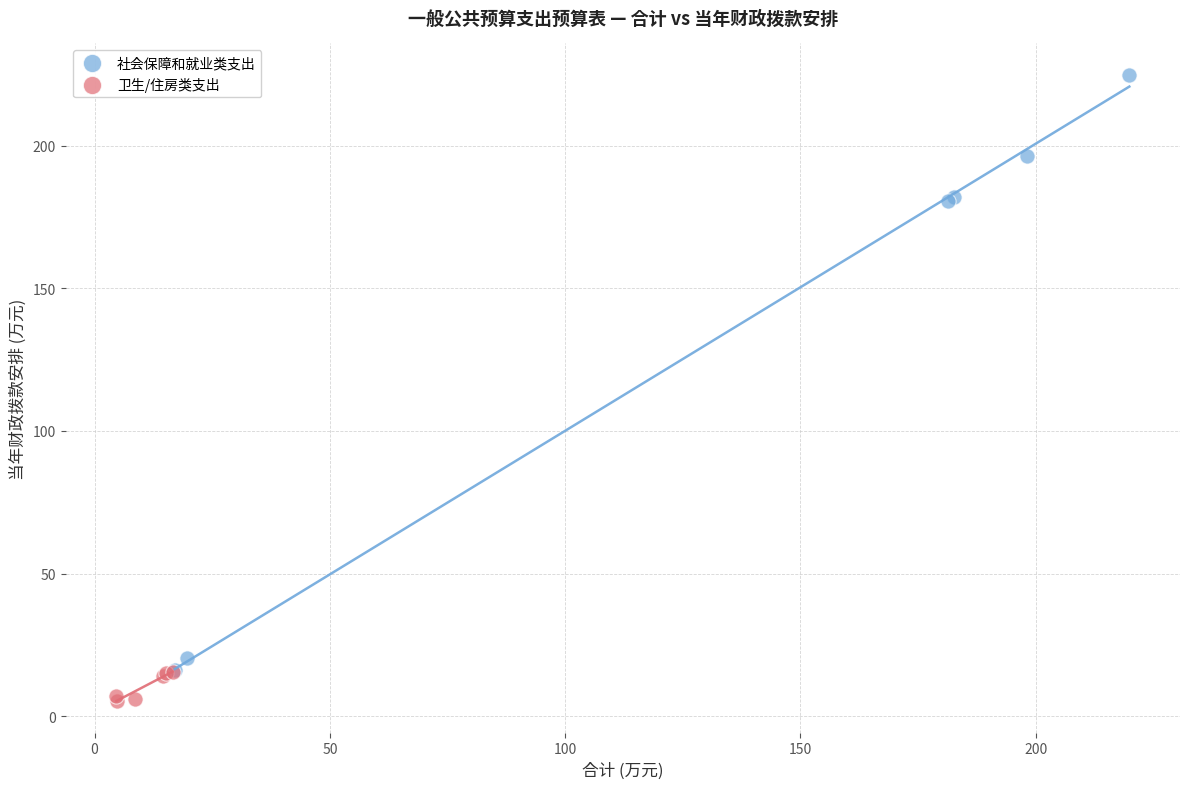

Which series contains the lowest Y value?

卫生/住房类支出